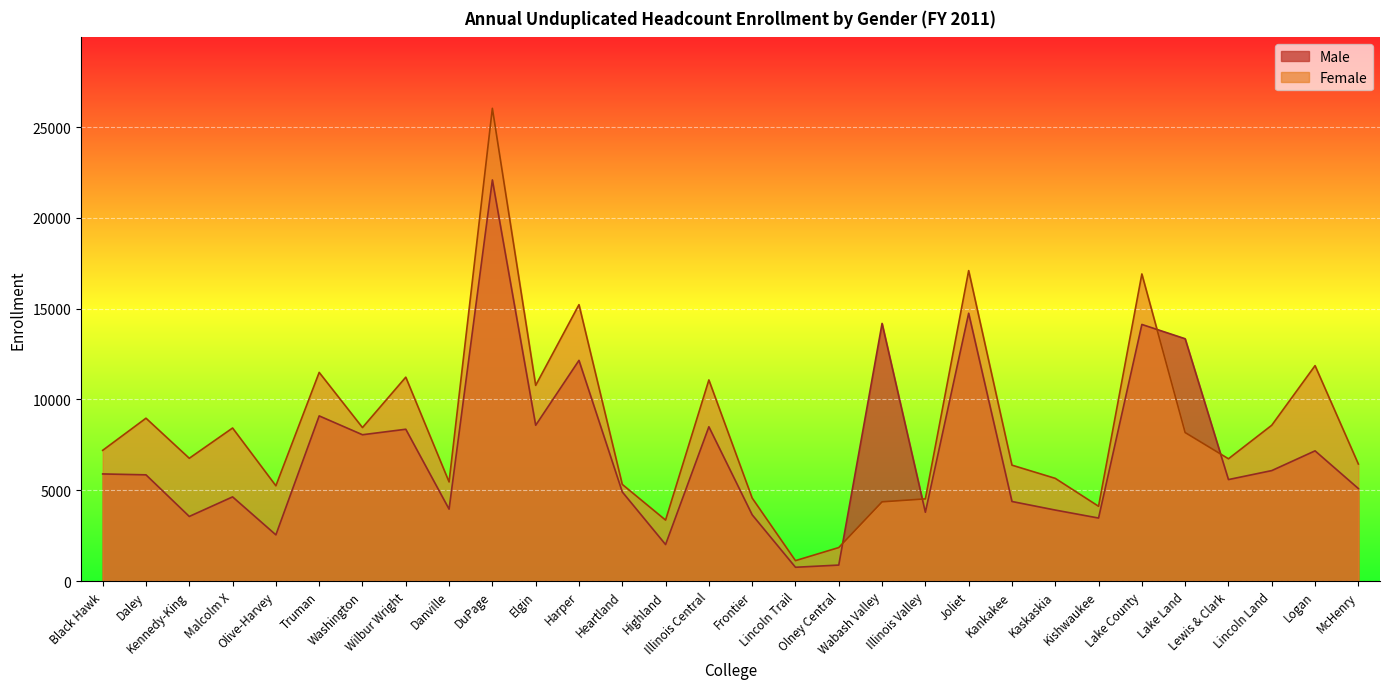

What is the total value across all series at Joliet?

31847